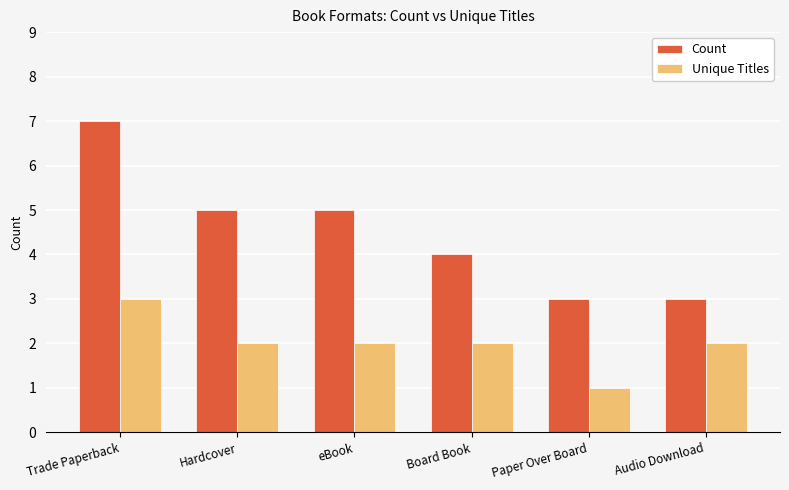

The Count series shows 7 at Hardcover. True or false?

False